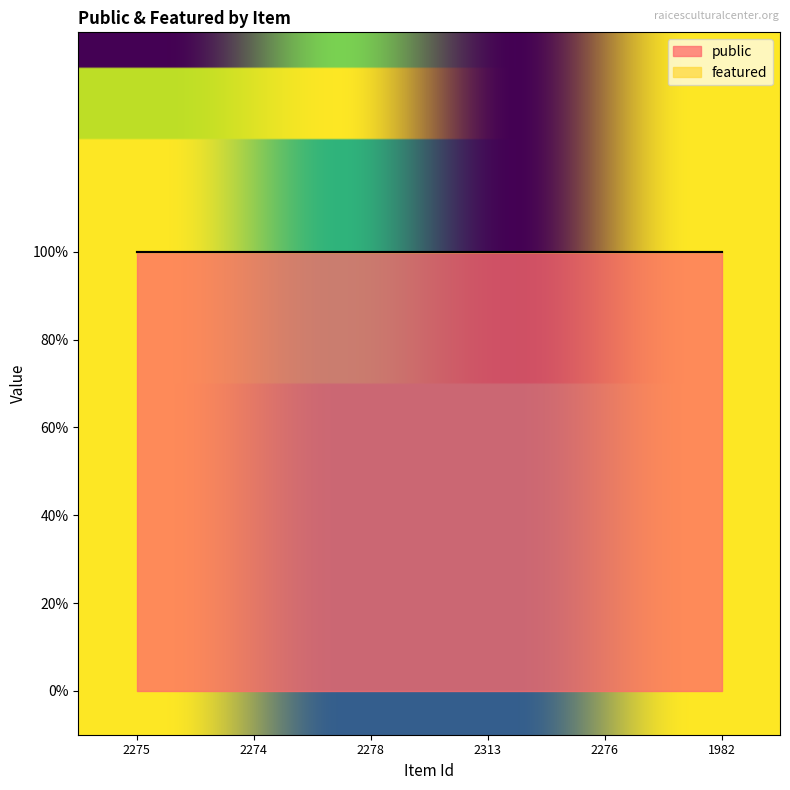

At how many categories does at least one series exceed 0?

6